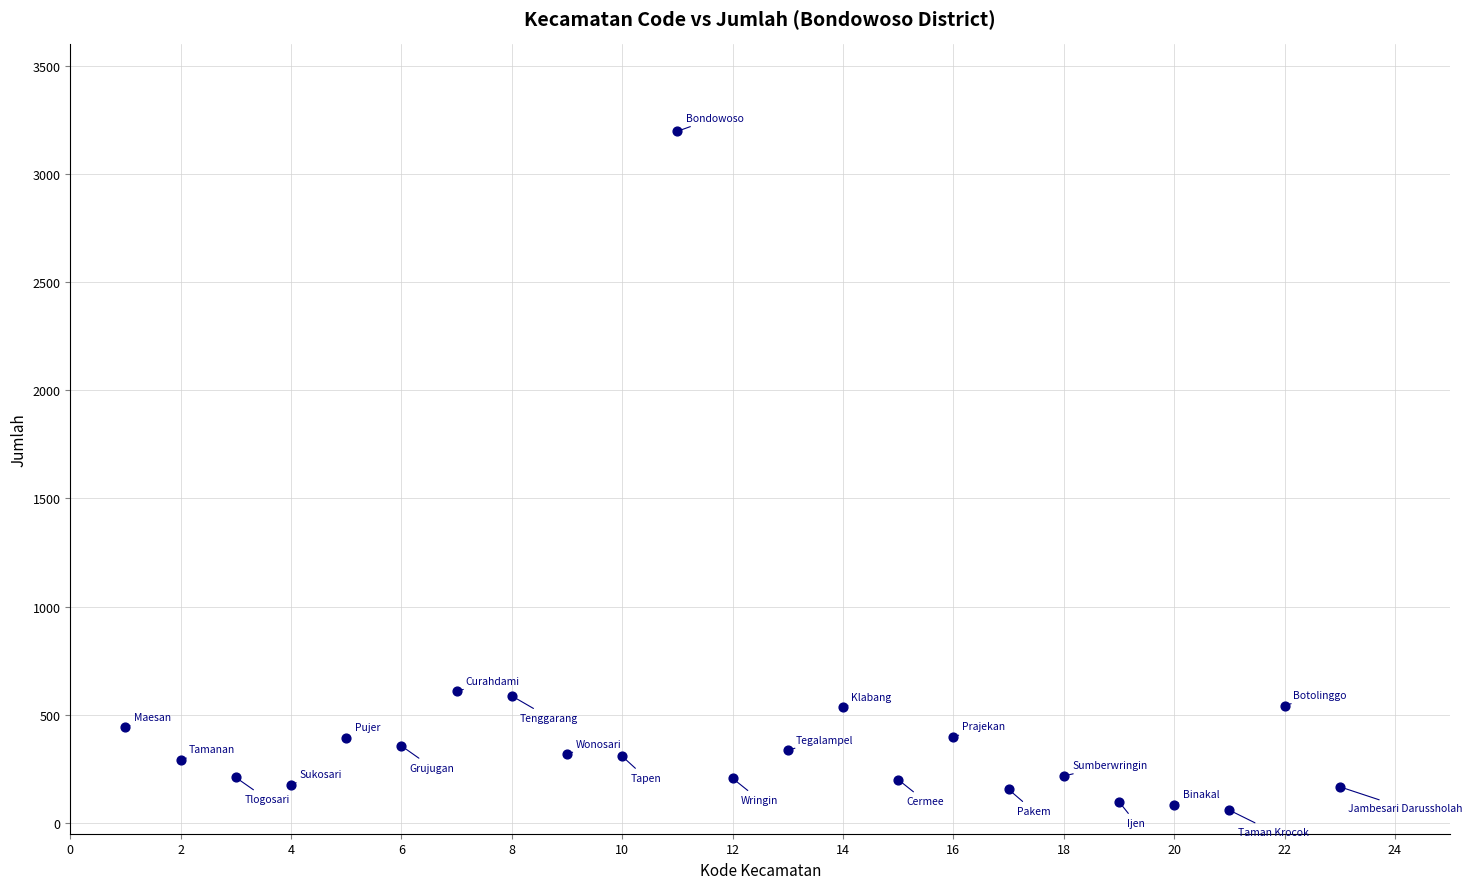

What is the range of X values (max minus min)?

22